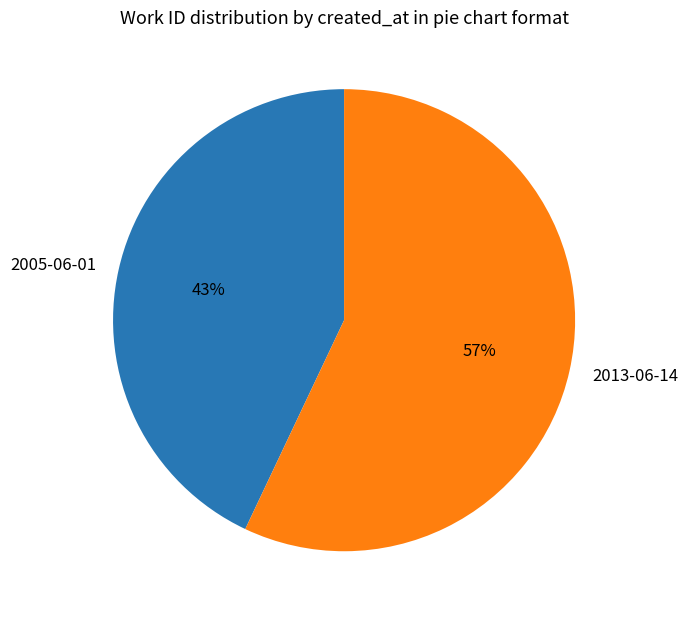

Which slice is the smallest?

2005-06-01